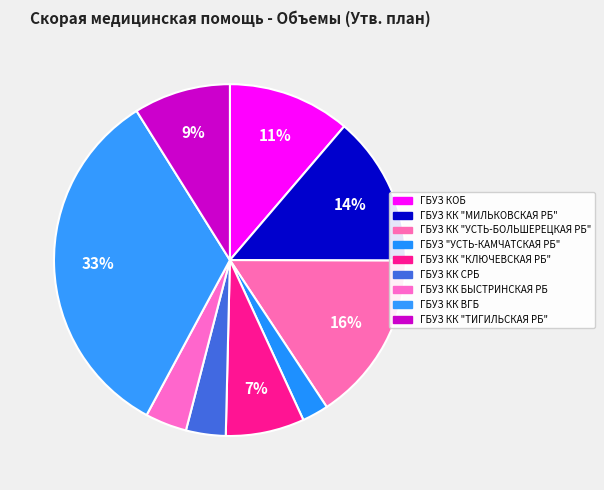

What percentage is the ГБУЗ КОБ slice, to the nearest percent?

11%